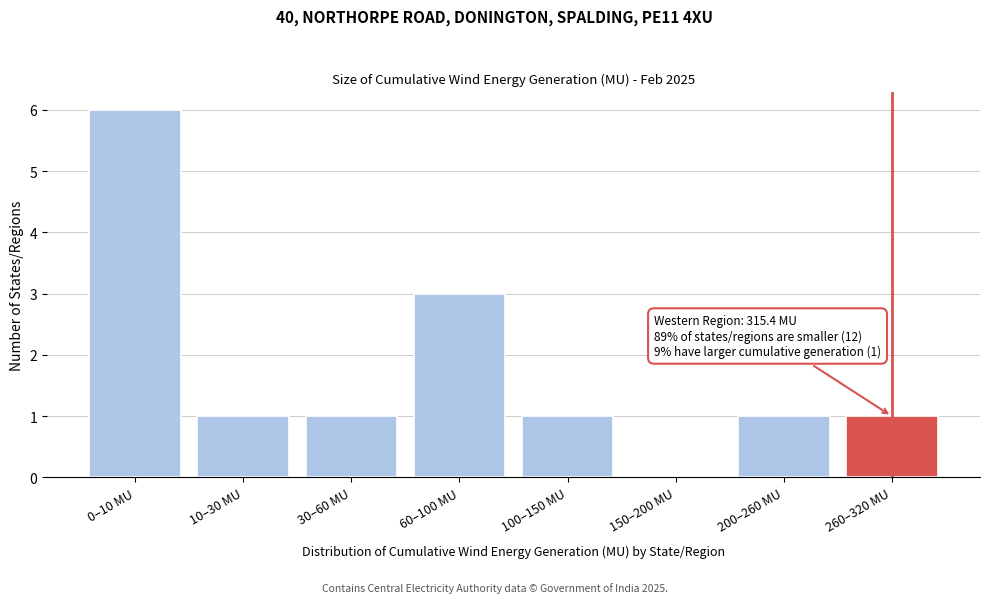

Reading left to right, list all the values displayed in this chart.

0–10 MU=6	10–30 MU=1	30–60 MU=1	60–100 MU=3	100–150 MU=1	150–200 MU=0	200–260 MU=1	260–320 MU=1